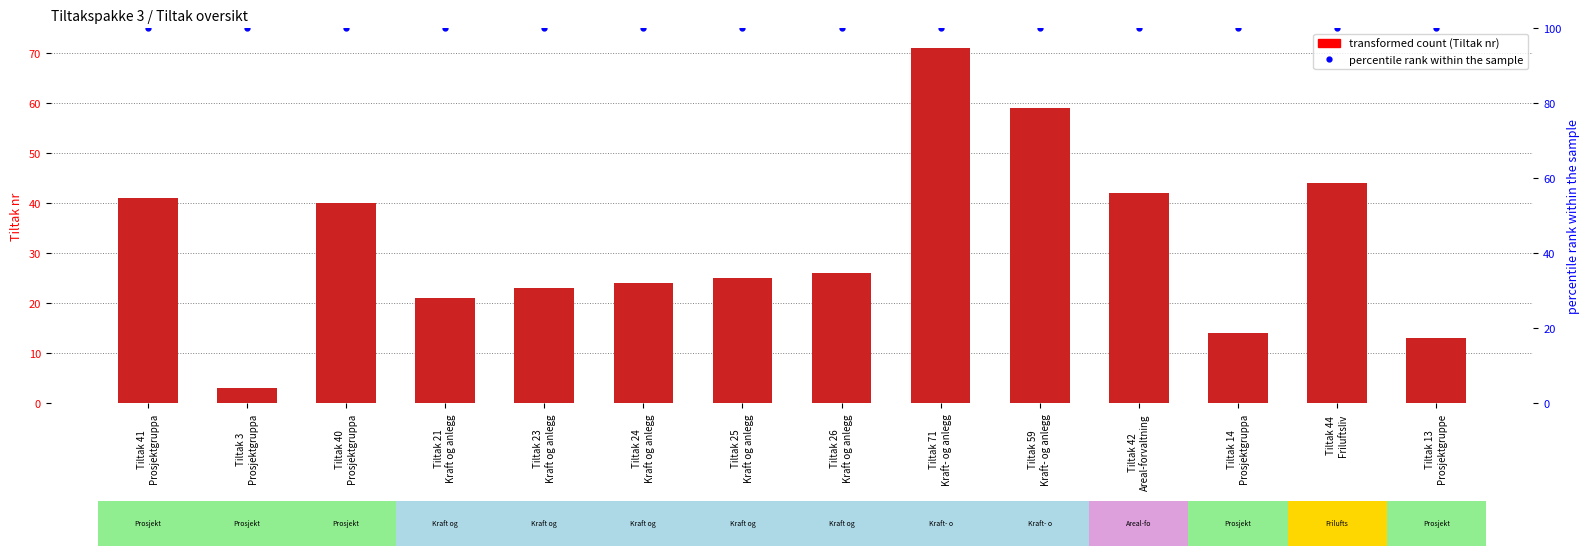

Reading left to right, what are all the values shown in this chart?

transformed count (Tiltak nr): Tiltak 41
Prosjektgruppa=41	Tiltak 3
Prosjektgruppa=3	Tiltak 40
Prosjektgruppa=40	Tiltak 21
Kraft og anlegg=21	Tiltak 23
Kraft og anlegg=23	Tiltak 24
Kraft og anlegg=24	Tiltak 25
Kraft og anlegg=25	Tiltak 26
Kraft og anlegg=26	Tiltak 71
Kraft- og anlegg=71	Tiltak 59
Kraft- og anlegg=59	Tiltak 42
Areal-forvaltning=42	Tiltak 14
Prosjektgruppa=14	Tiltak 44
Friluftsliv=44	Tiltak 13
Prosjektgruppe=13
percentile rank within the sample: Tiltak 41
Prosjektgruppa=100	Tiltak 3
Prosjektgruppa=100	Tiltak 40
Prosjektgruppa=100	Tiltak 21
Kraft og anlegg=100	Tiltak 23
Kraft og anlegg=100	Tiltak 24
Kraft og anlegg=100	Tiltak 25
Kraft og anlegg=100	Tiltak 26
Kraft og anlegg=100	Tiltak 71
Kraft- og anlegg=100	Tiltak 59
Kraft- og anlegg=100	Tiltak 42
Areal-forvaltning=100	Tiltak 14
Prosjektgruppa=100	Tiltak 44
Friluftsliv=100	Tiltak 13
Prosjektgruppe=100